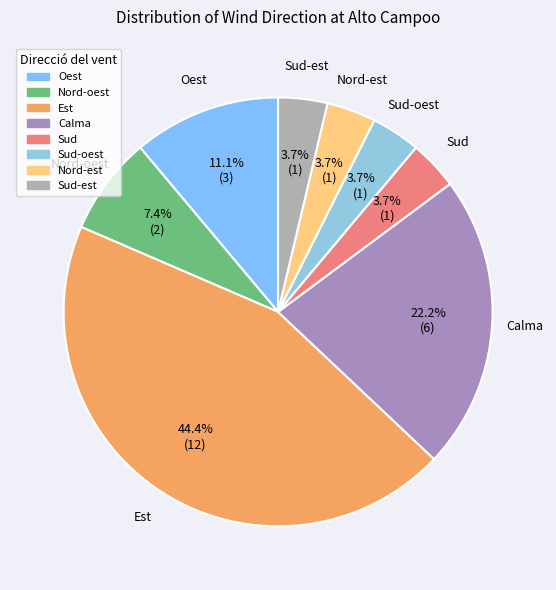

Count the number of slices in the pie.

8